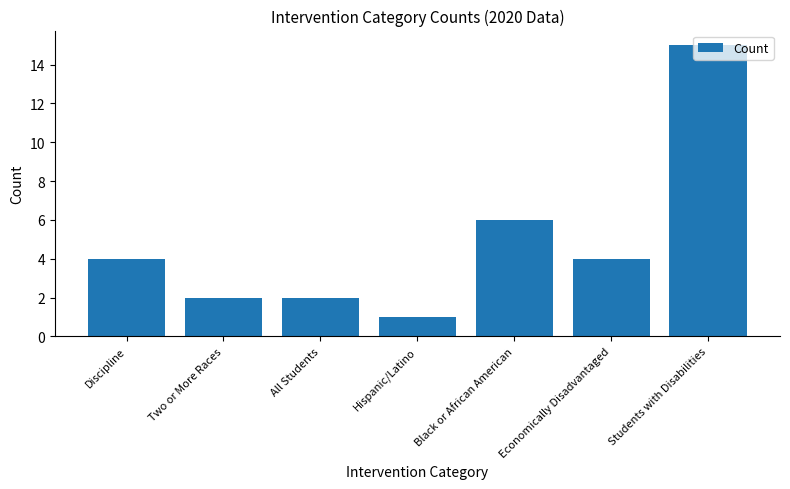

Which label corresponds to the smallest value in the chart?

Hispanic/Latino